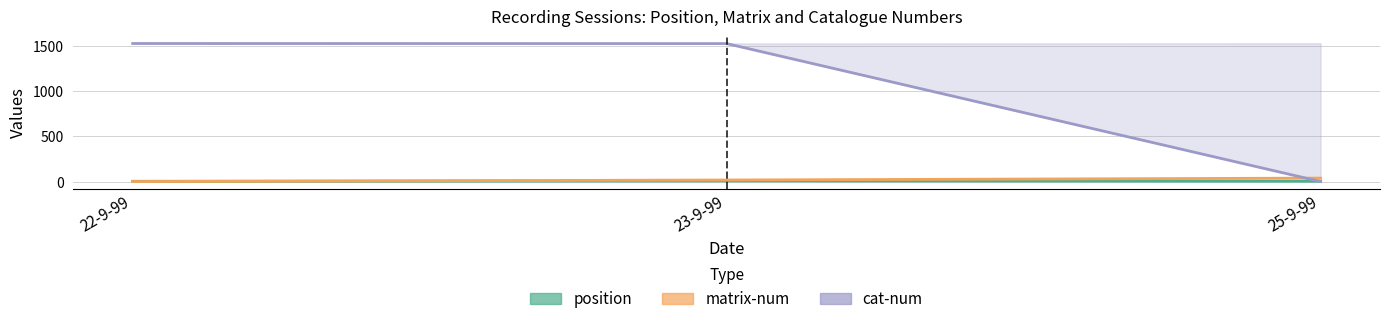

What is the sum of all matrix-num values?

55